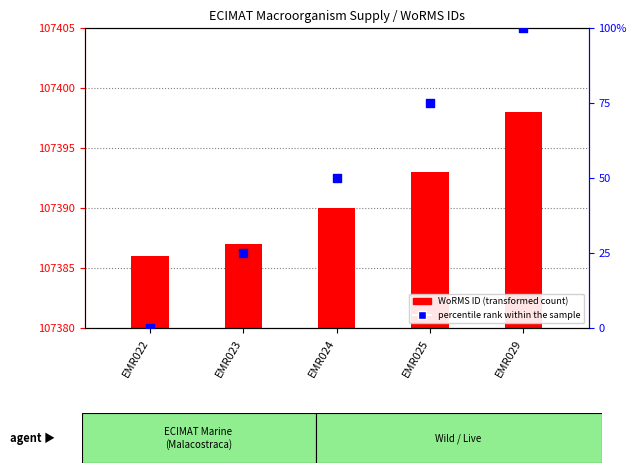

What is the total value across all series at EMR024?

60